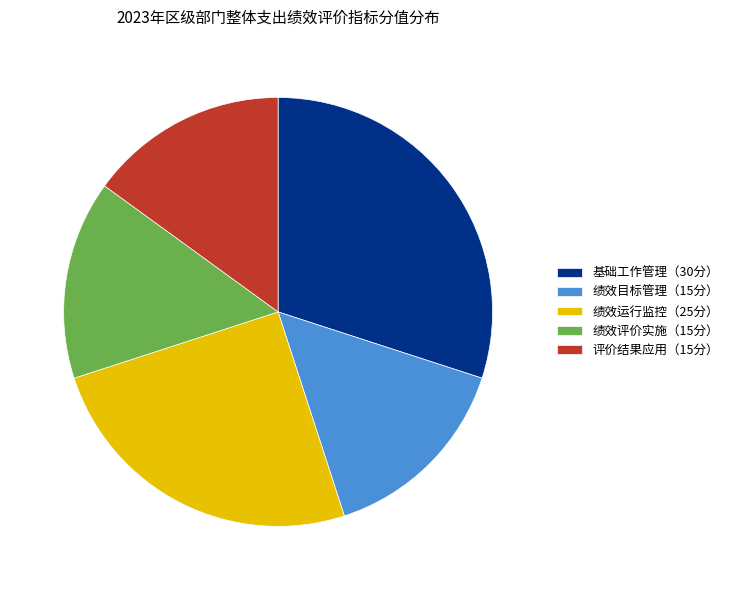

Is it true that 绩效目标管理（15分） is 15% of the pie?

True